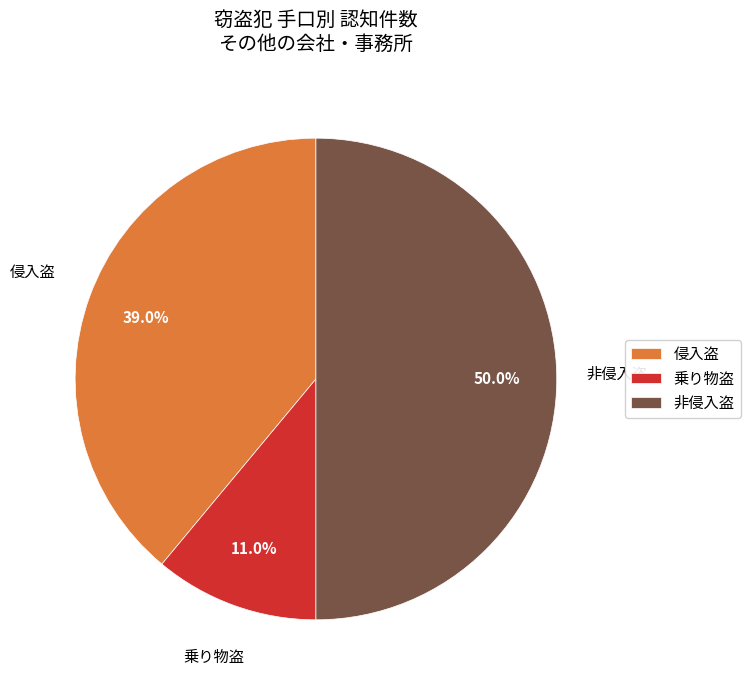

The 侵入盗 slice represents 1% of the pie. True or false?

False